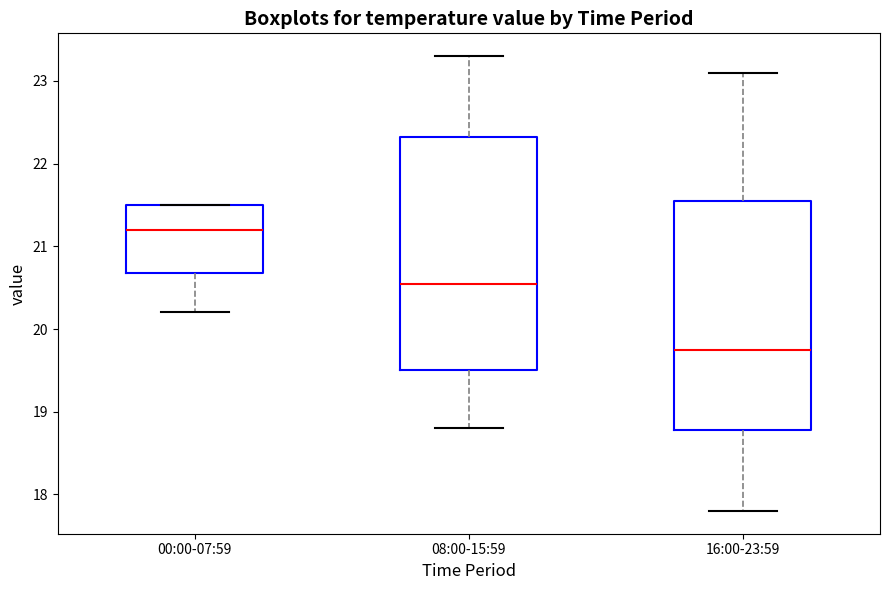

Where does the median line of the box for 00:00-07:59 sit on the y-axis? The values are not printed on the chart, so give them approximately, as read against the axis.

21.2